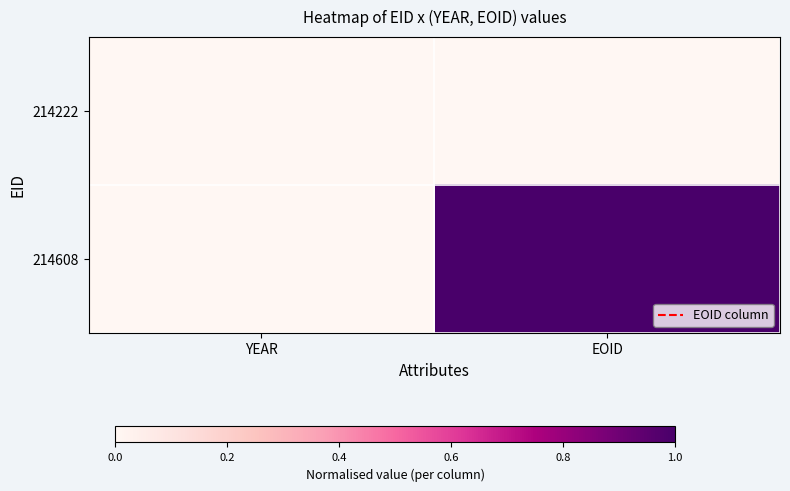

Reading left to right, extract all data points from this chart.

214222: YEAR=0	EOID=0
214608: YEAR=0	EOID=1